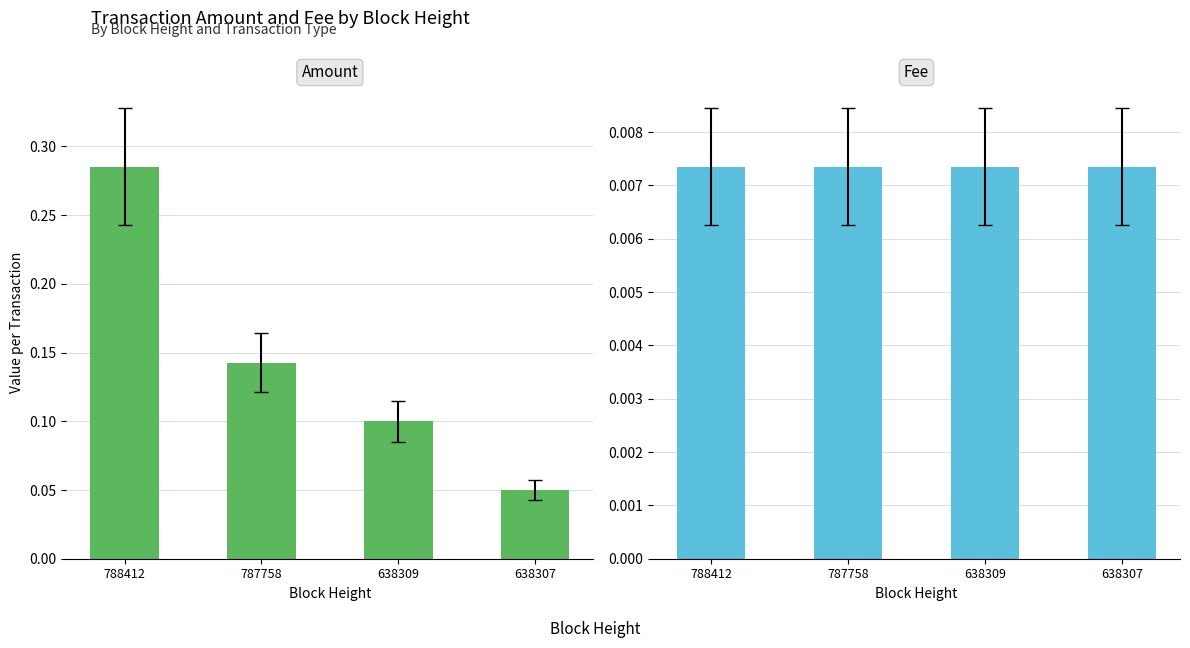

The Amount series shows 0.1 at 638307. True or false?

True